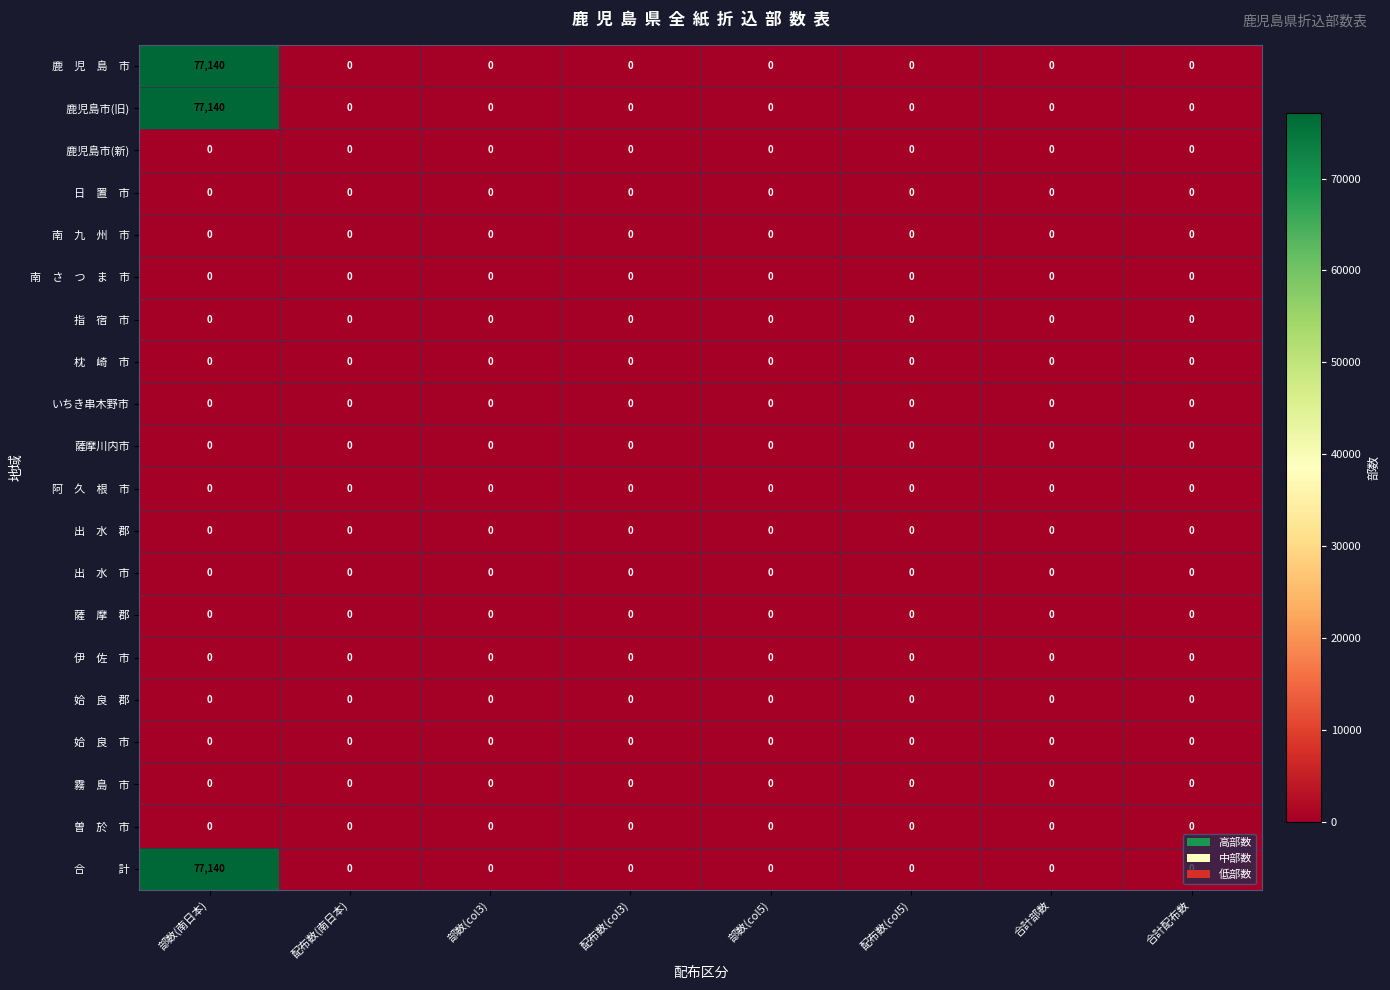

At which category is the sum across all series the highest?

部数(南日本)